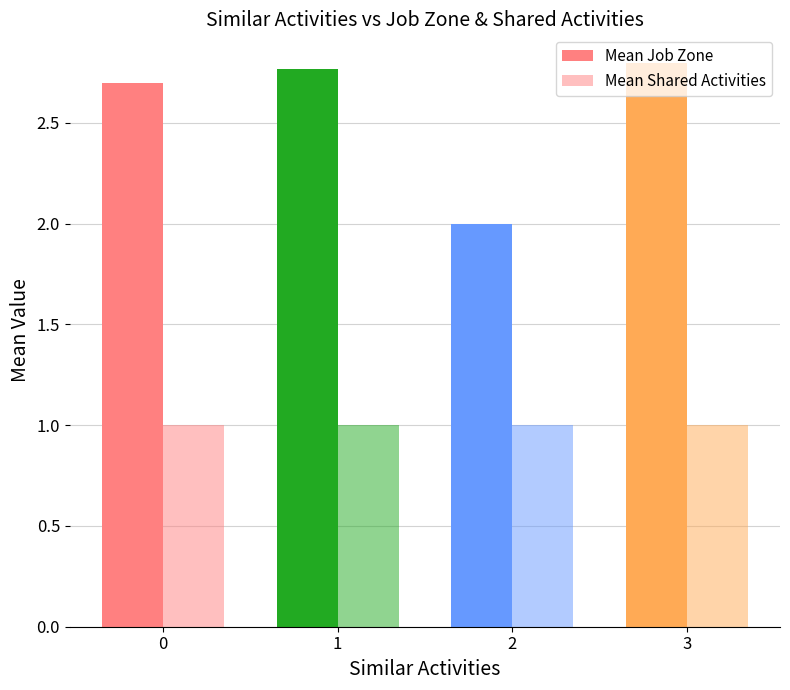

What is the spread (max minus min) of values at 0?

1.7